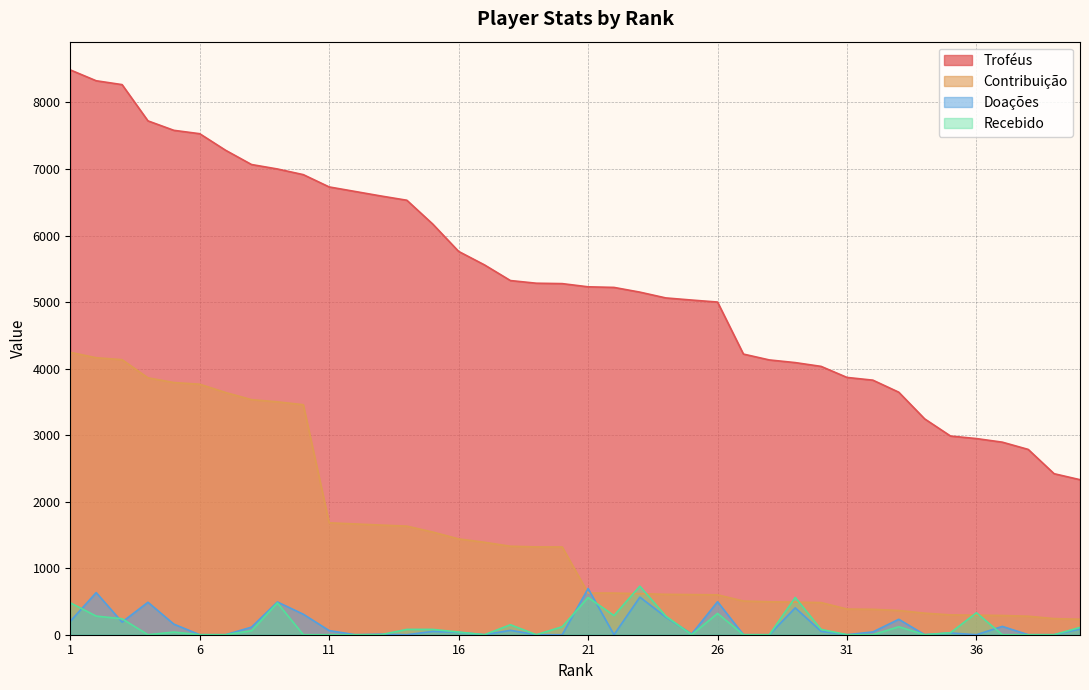

Is the value of Recebido at 30 greater than the value of Troféus at 22?

No